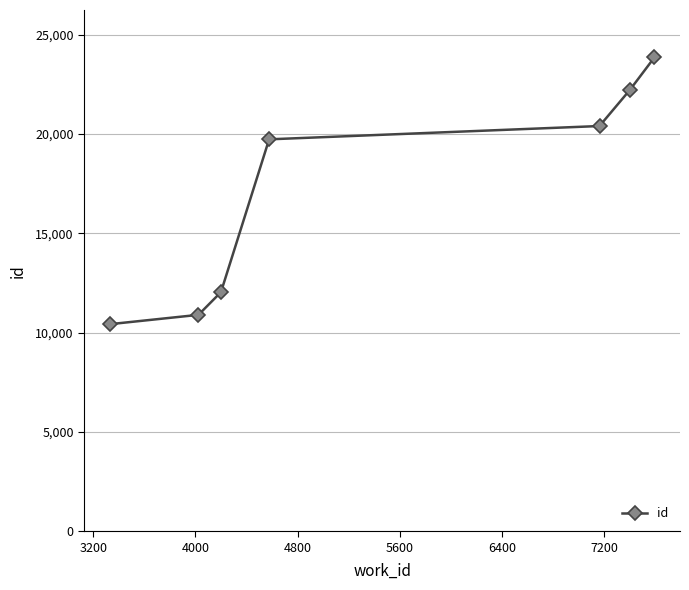

What is the difference between the second highest and second lowest values?

11319